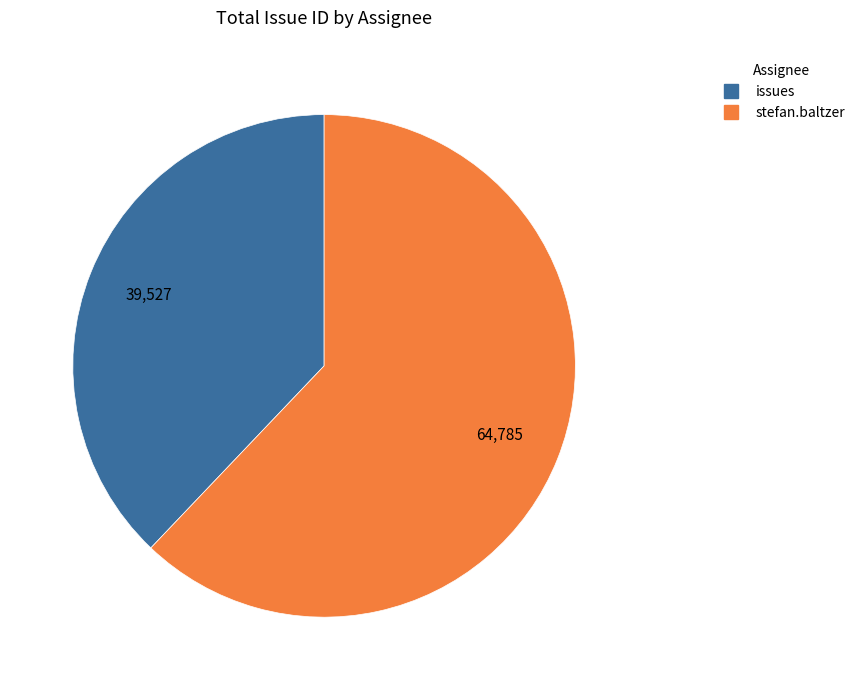

Count the number of slices in the pie.

2